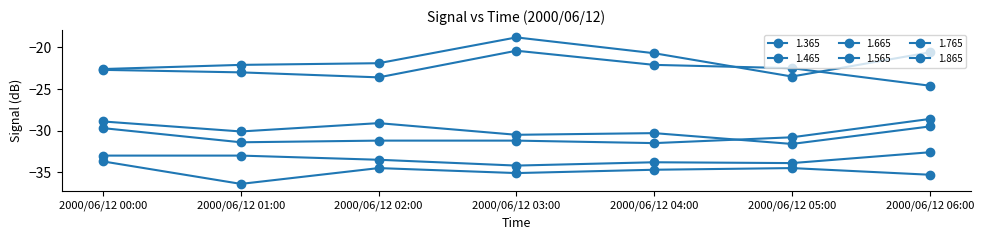

Count the number of data series in this chart.

6